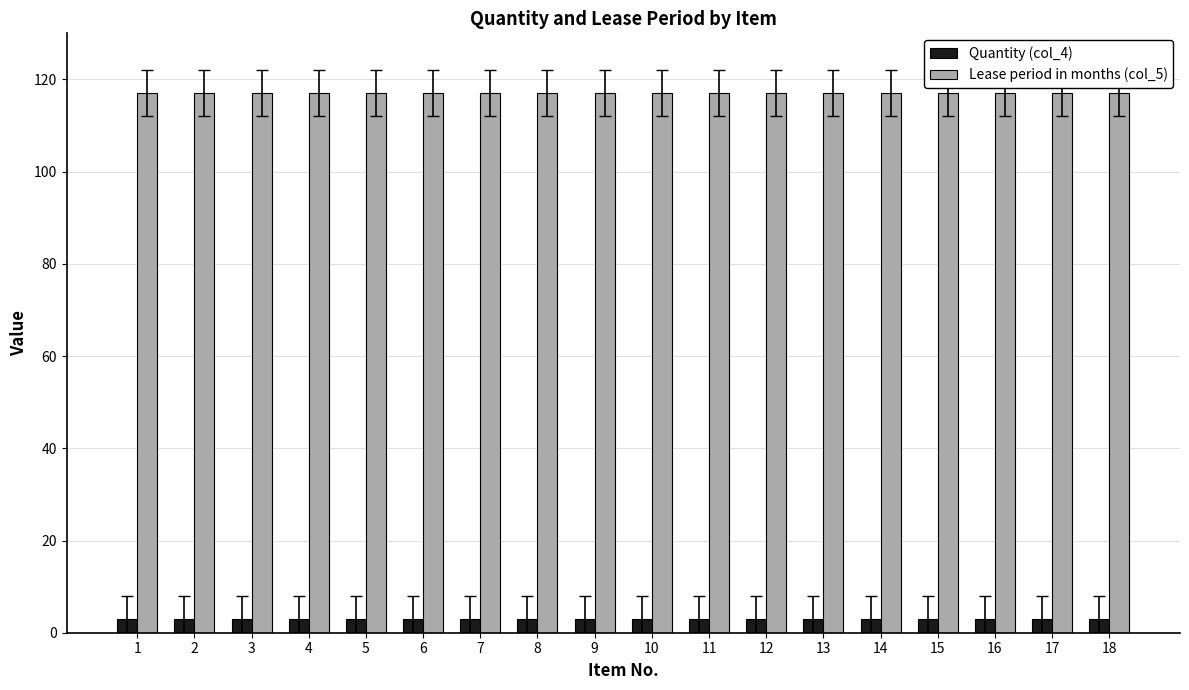

What is the average value of the Lease period in months (col_5) series?

117